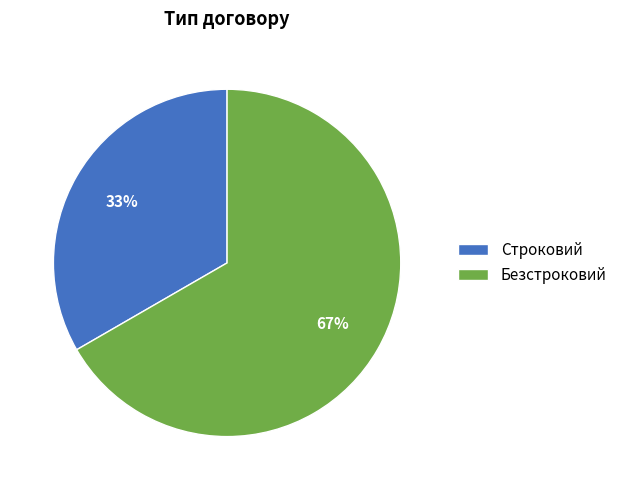

How many segments does this pie chart have?

2